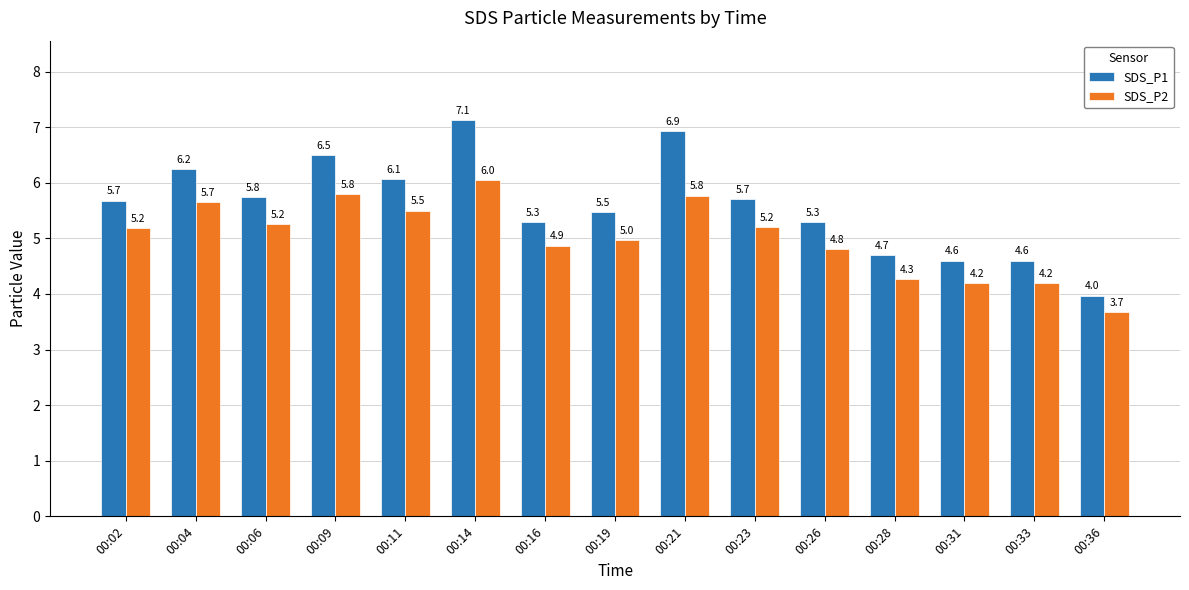

The value of SDS_P2 at 00:23 is 7.7. True or false?

False